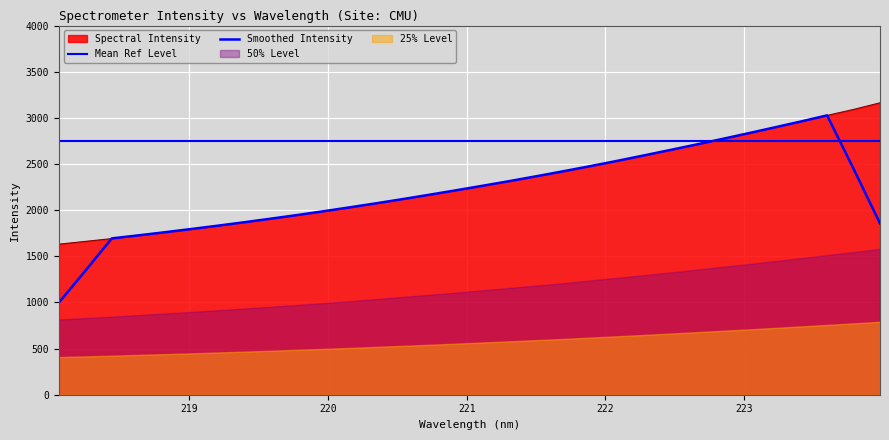

How many data points does each series have?

32